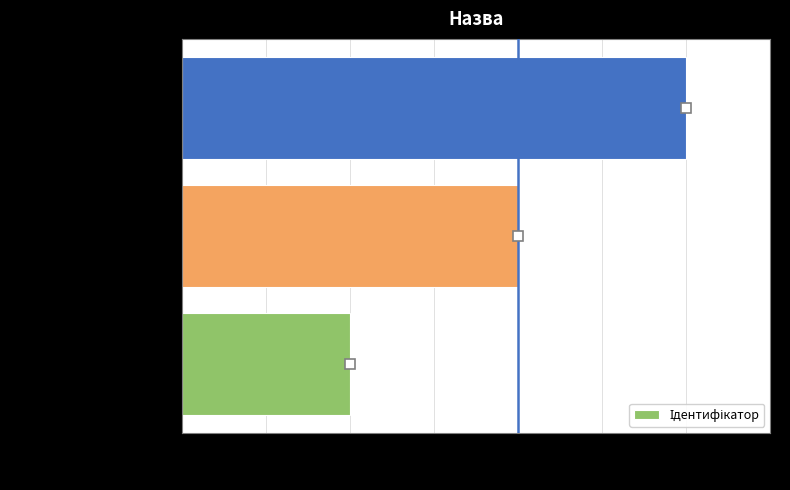

How many data points are less than 2?

1